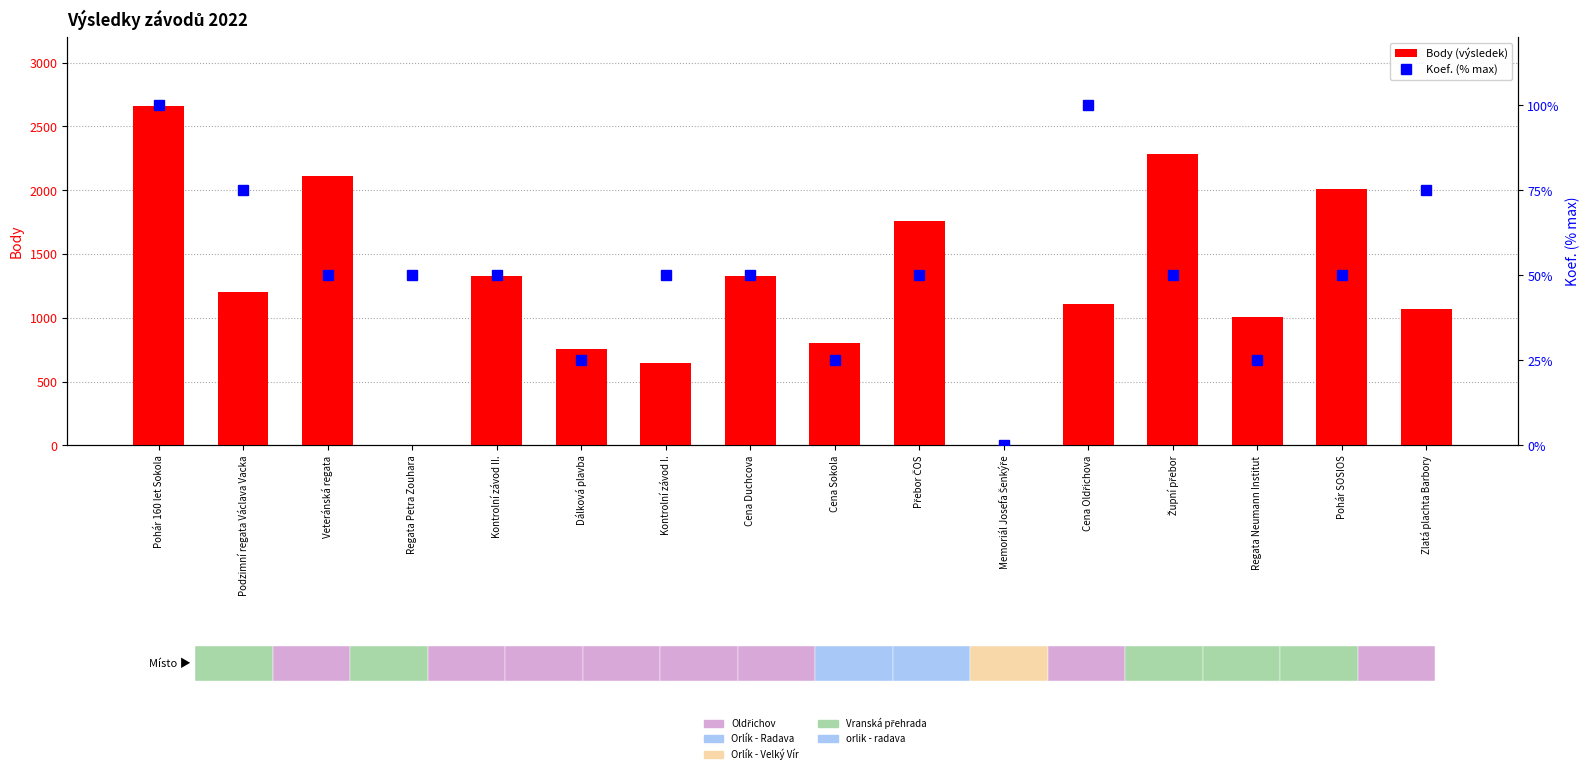

Reading right to left, what are all the values shown in this chart?

Body (výsledek): Zlatá plachta Barbory=1069	Pohár SOSIOS=2008	Regata Neumann Institut=1004	Župní přebor=2285	Cena Oldřichova=1108	Memoriál Josefa Šenkýře=0	Přebor ČOS=1758	Cena Sokola=800	Cena Duchcova=1331	Kontrolní závod I.=646	Dálková plavba=754	Kontrolní závod II.=1331	Regata Petra Zouhara=0	Veteránská regata=2110	Podzimní regata Václava Vacka=1206	Pohár 160 let Sokola=2661
Koef. (% max): Zlatá plachta Barbory=75	Pohár SOSIOS=50	Regata Neumann Institut=25	Župní přebor=50	Cena Oldřichova=100	Memoriál Josefa Šenkýře=0	Přebor ČOS=50	Cena Sokola=25	Cena Duchcova=50	Kontrolní závod I.=50	Dálková plavba=25	Kontrolní závod II.=50	Regata Petra Zouhara=50	Veteránská regata=50	Podzimní regata Václava Vacka=75	Pohár 160 let Sokola=100